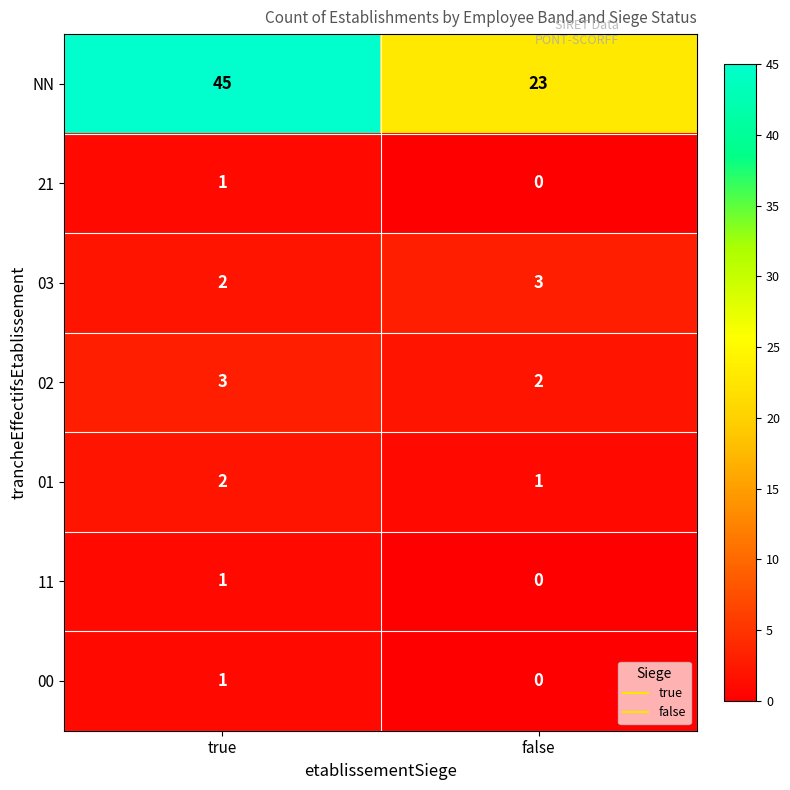

What is the sum of all 03 values?

5